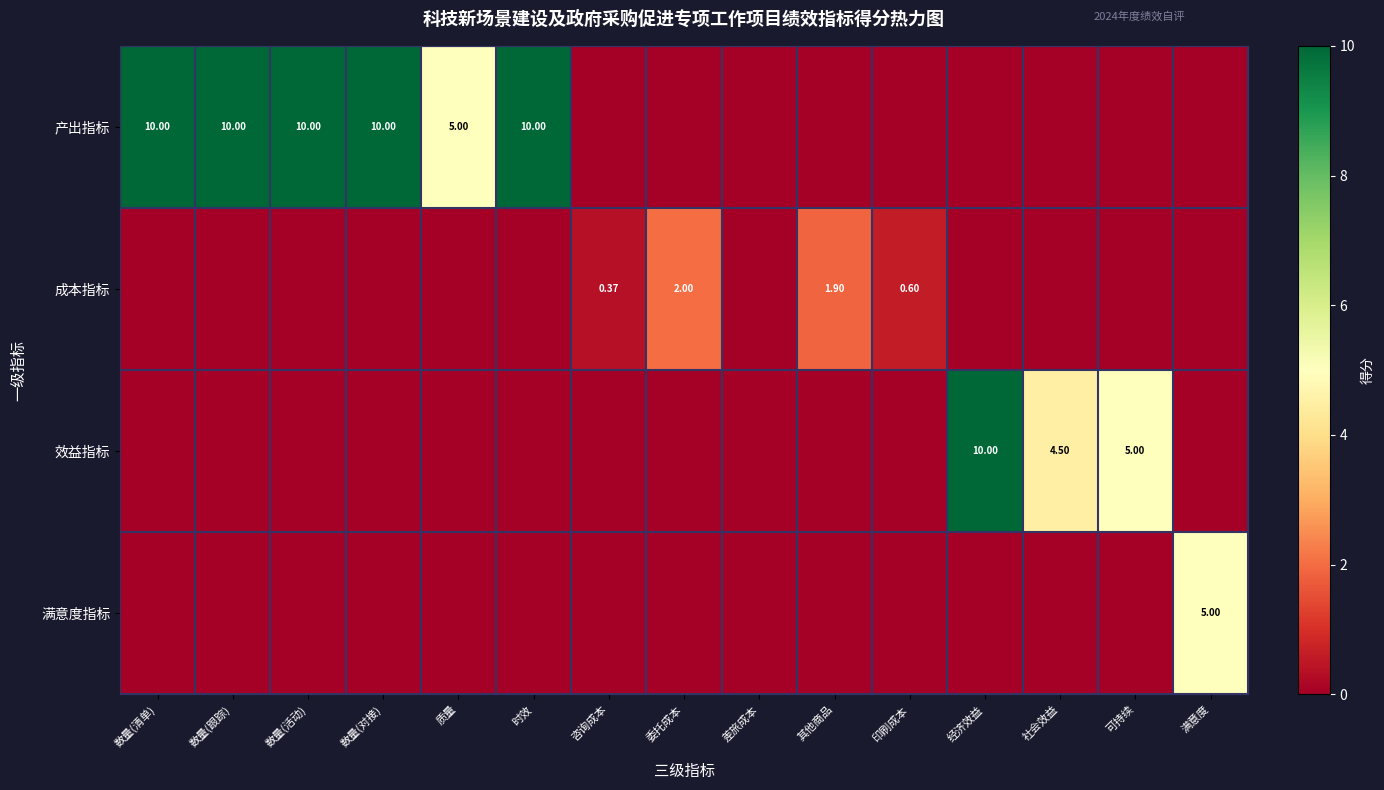

Is it true that 满意度指标 equals -1.6 at 时效?

False